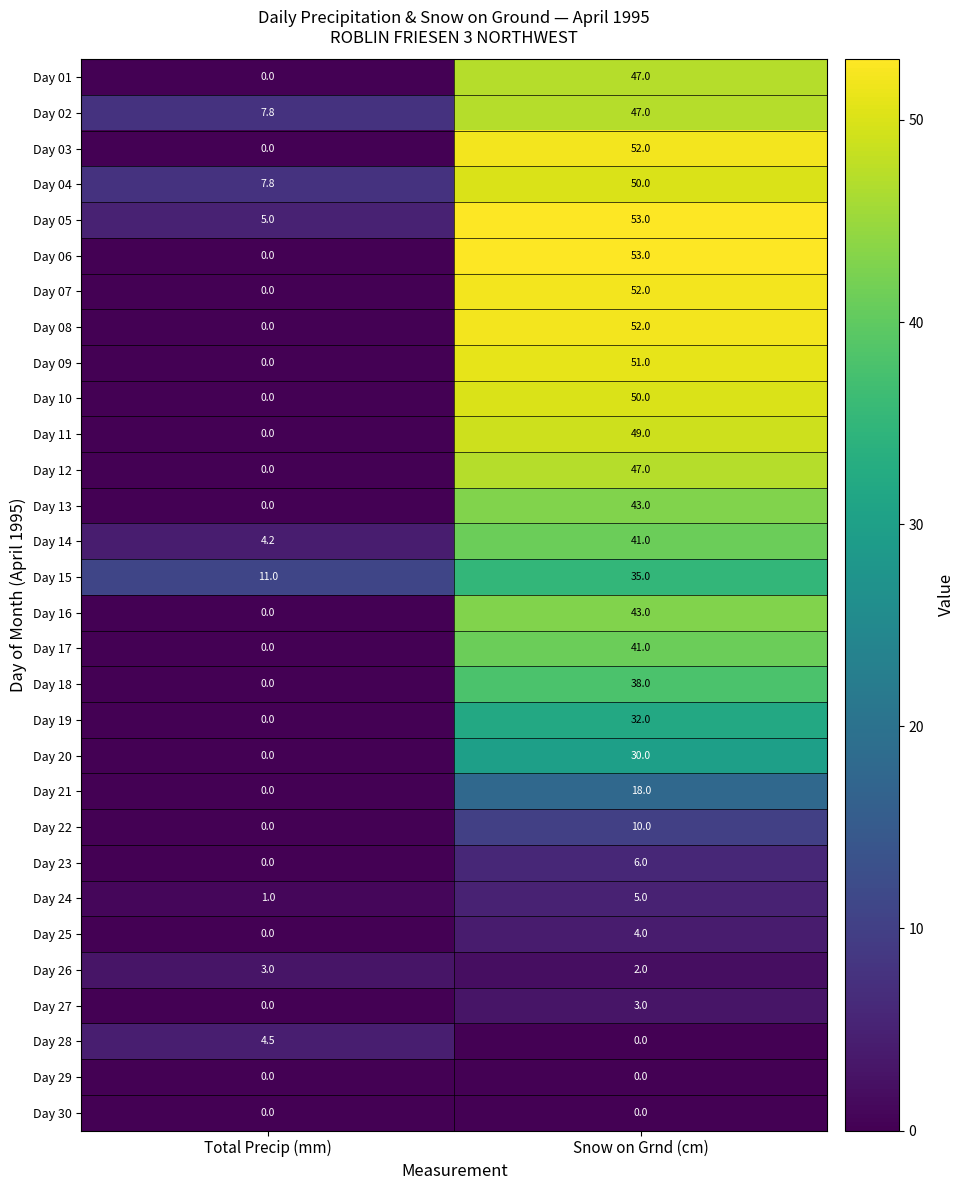

Is it true that Day 09 equals 19.7 at Total Precip (mm)?

False